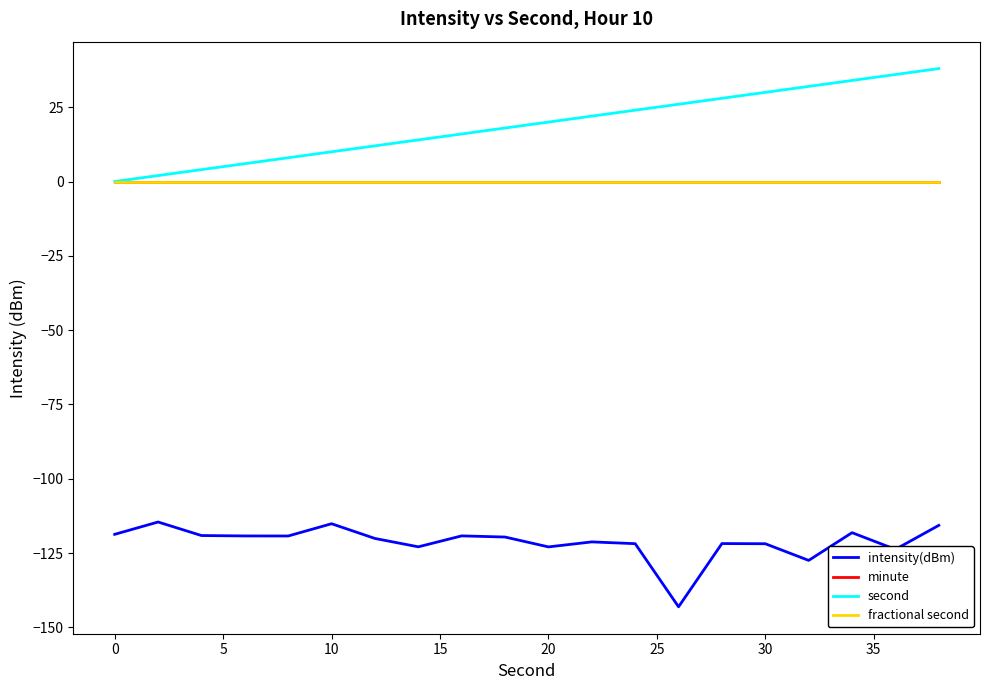

True or false: intensity(dBm) and fractional second intersect in this chart.

False